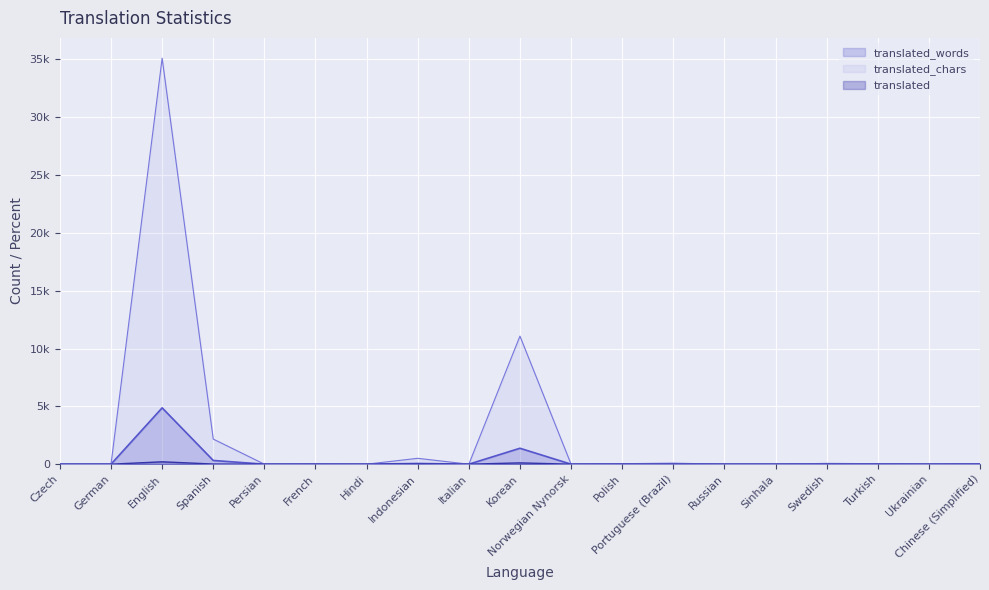

What are all the series names shown in the legend?

translated, translated_words, translated_chars